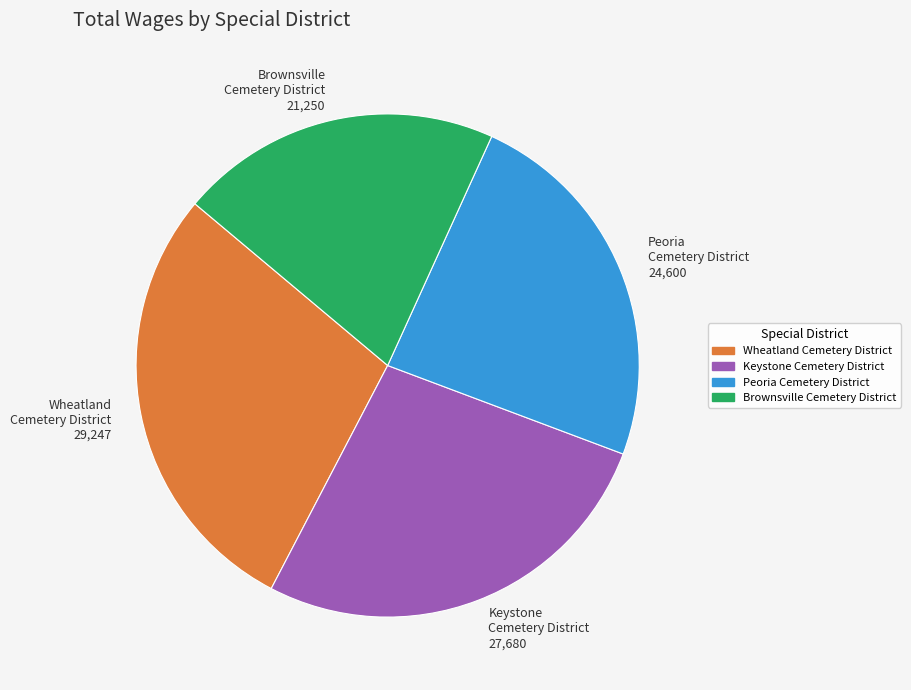

Which category has the biggest portion of the pie?

Wheatland Cemetery District